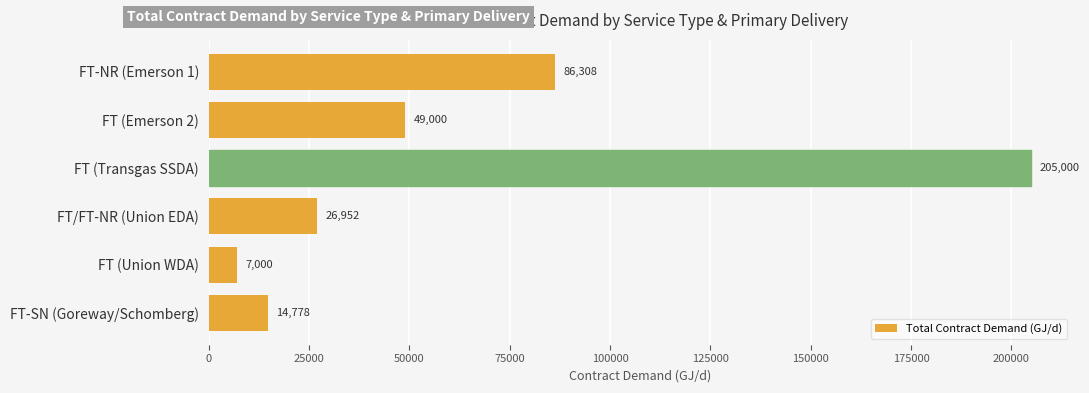

Reading bottom to top, what are all the values shown in this chart?

14778	7000	26952	205000	49000	86308